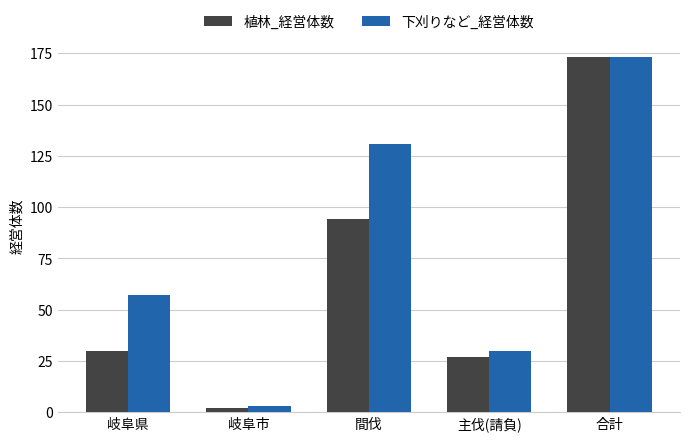

What is the sum of the 植林_経営体数 values at 合計 and 間伐?

267